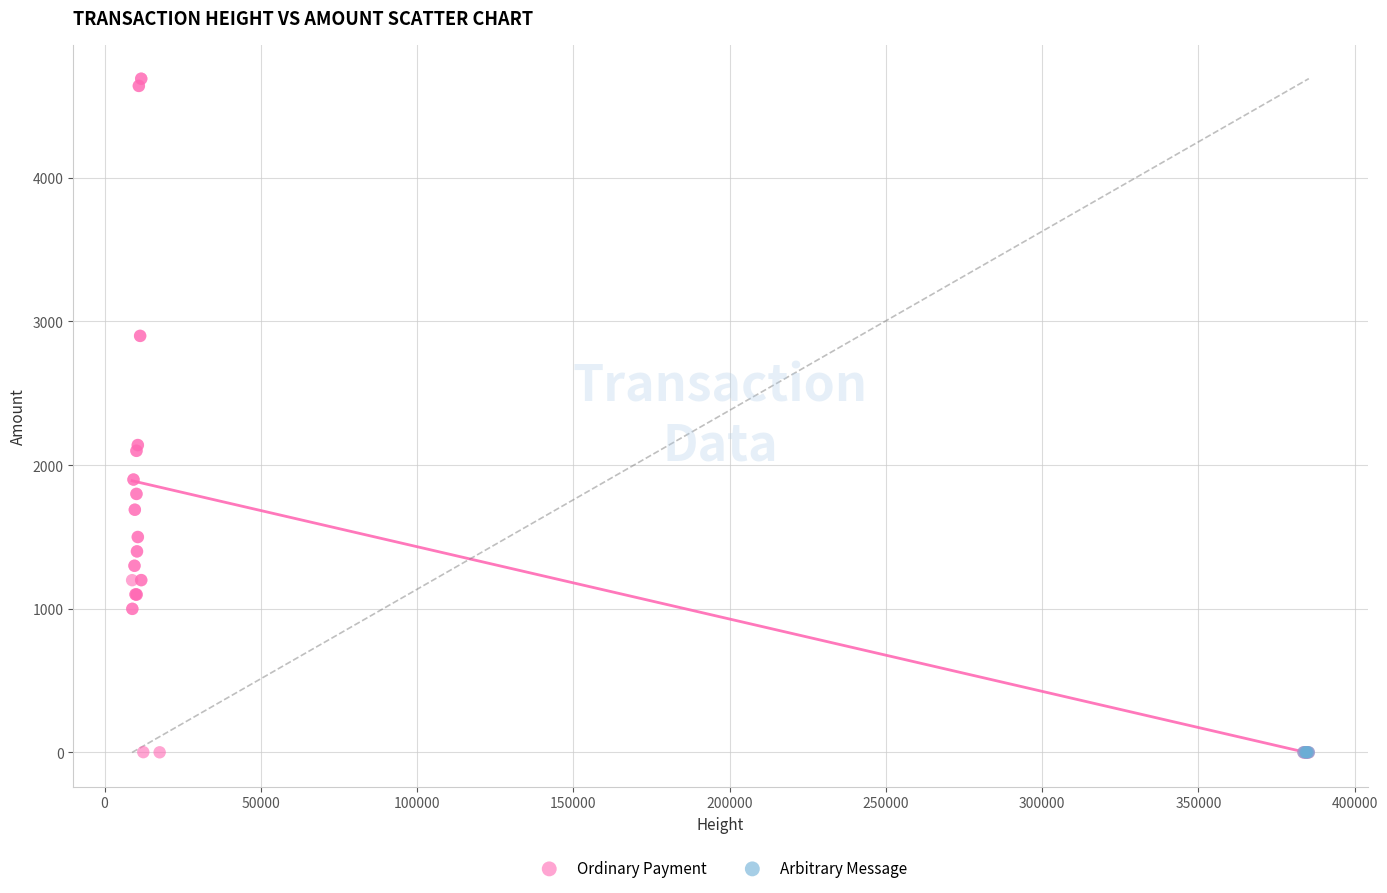

Which series reaches the maximum Y coordinate?

Ordinary Payment